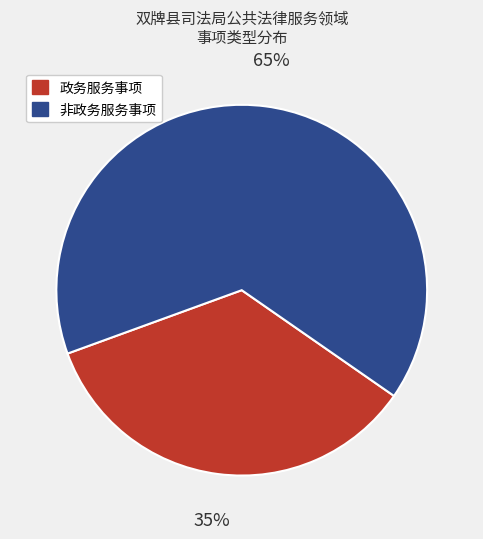

Approximately how many times larger is the value at 非政务服务事项 compared to 政务服务事项?

1.9